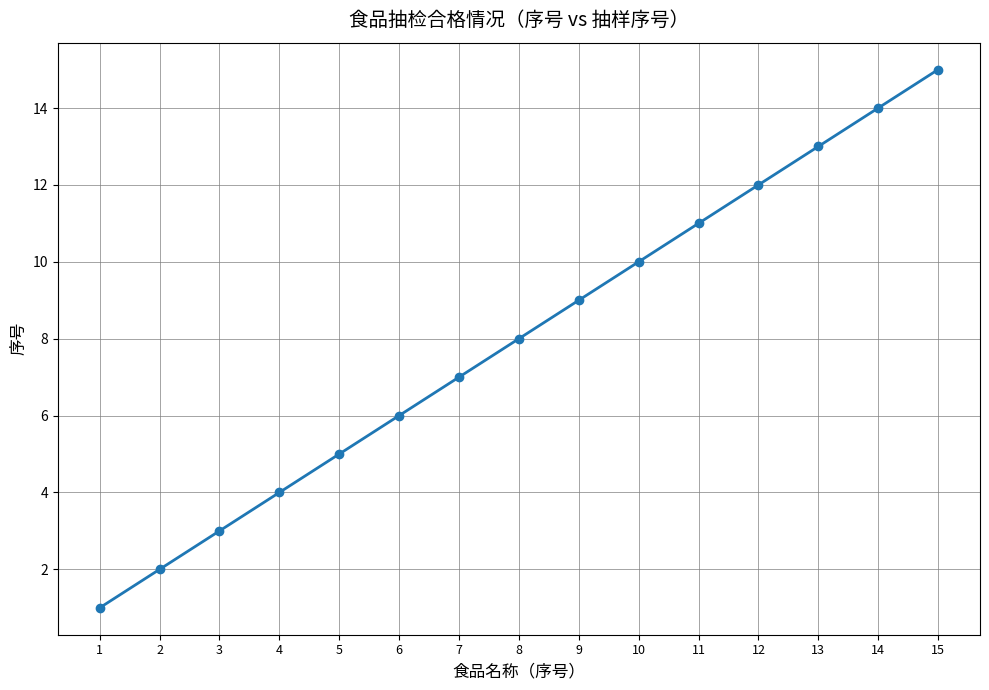

Between 6 and 2, which is larger?

6